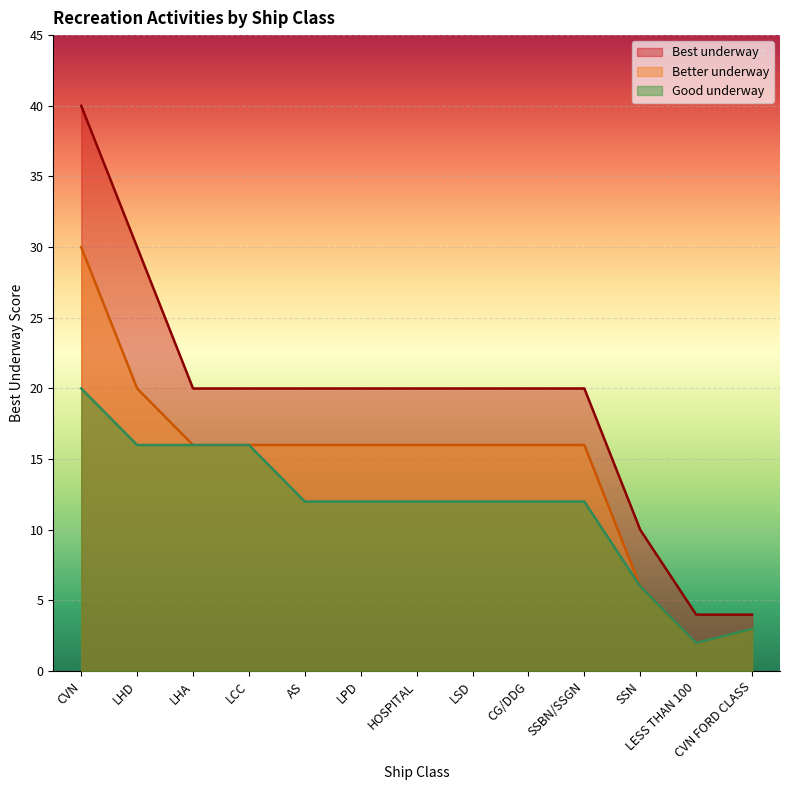

What is the label of the 3rd point from the left?

LHA